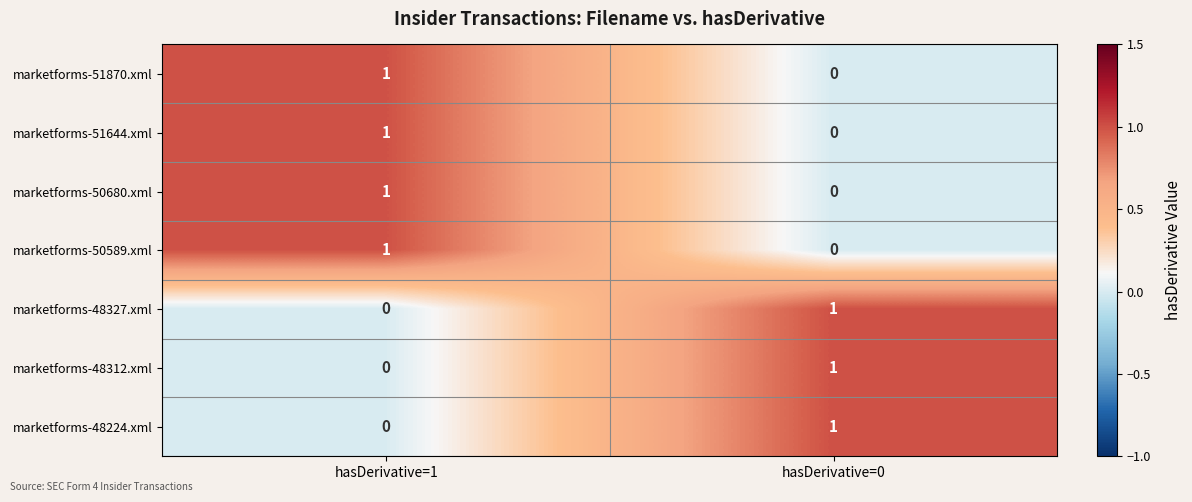

At how many categories does at least one series exceed 0?

2